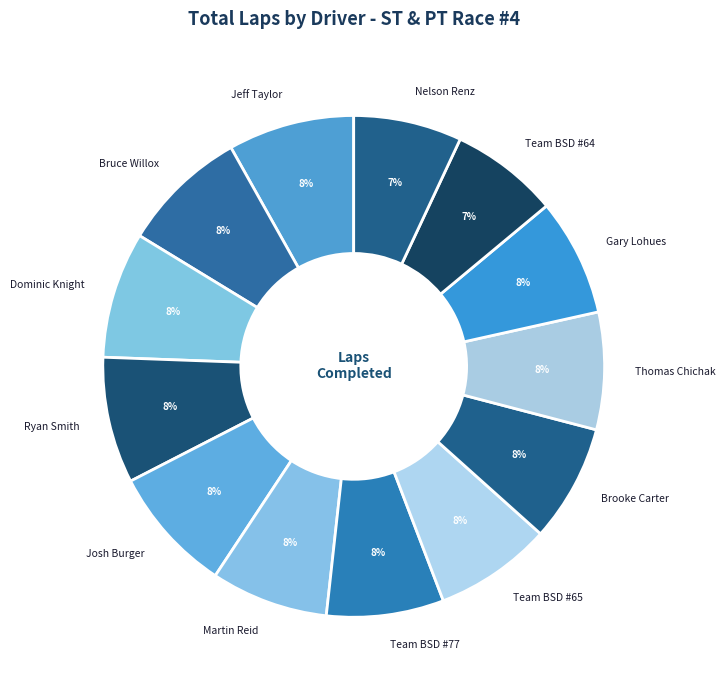

To the nearest percent, what percentage of the pie is Team BSD #65?

8%